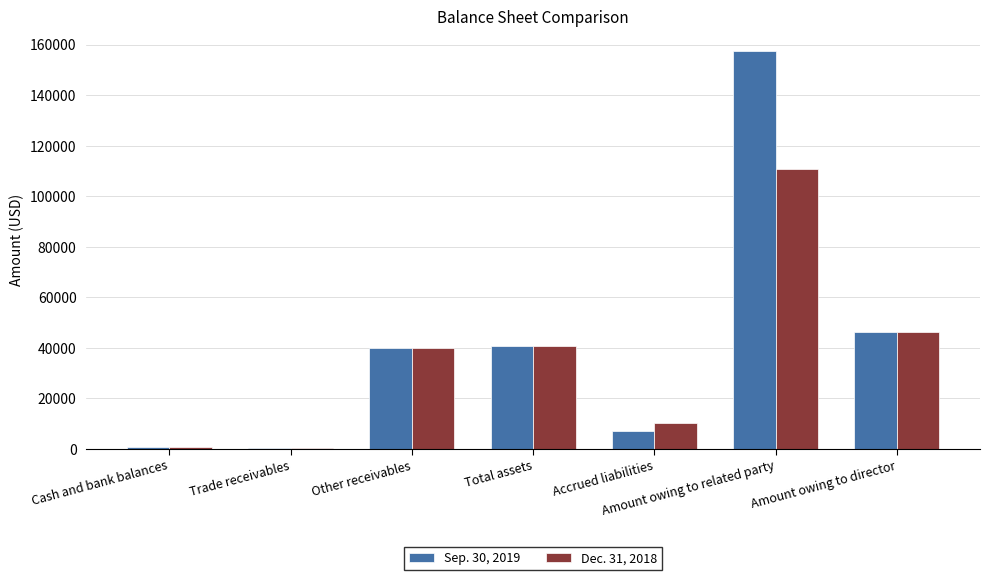

What is the maximum value shown in the chart?

157533